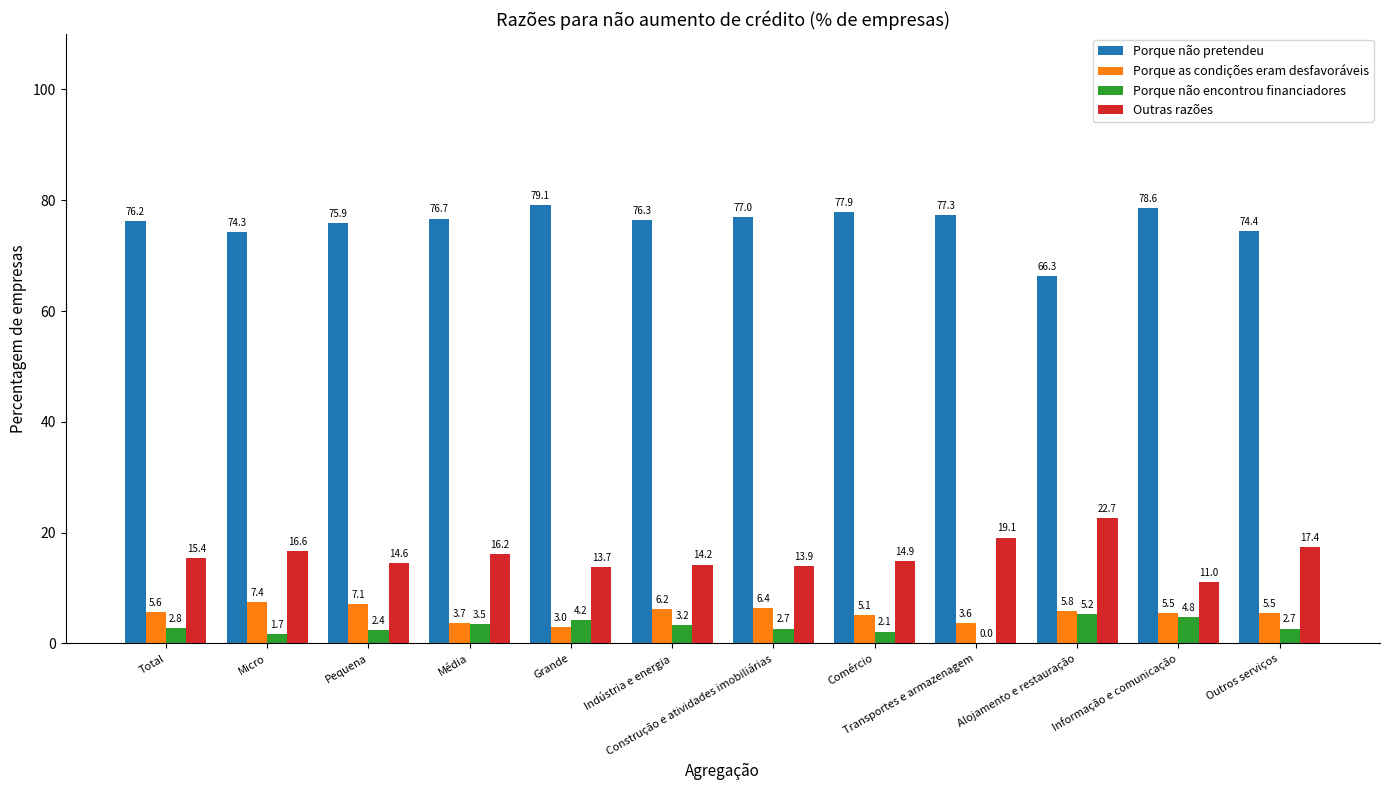

At which label is Porque não pretendeu closest to 72?

Micro